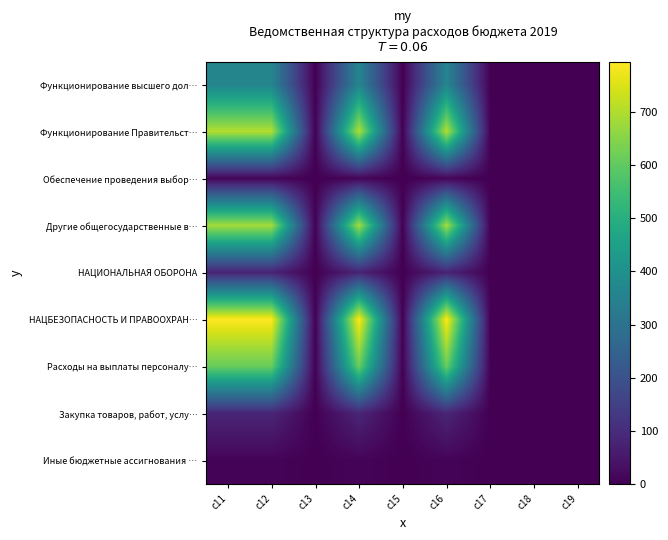

Reading left to right, list all the values displayed in this chart.

Функционирование высшего дол…: c11=361.0	c12=361.0	c13=0.0	c14=361.0	c15=0.0	c16=361.0	c17=0.0	c18=0.0	c19=0.0
Функционирование Правительст…: c11=703.9	c12=703.9	c13=0.0	c14=703.9	c15=0.0	c16=703.9	c17=0.0	c18=0.0	c19=0.0
Обеспечение проведения выбор…: c11=10.0	c12=10.0	c13=0.0	c14=10.0	c15=0.0	c16=10.0	c17=0.0	c18=0.0	c19=0.0
Другие общегосударственные в…: c11=686.0	c12=686.0	c13=0.0	c14=686.0	c15=0.0	c16=686.0	c17=0.0	c18=0.0	c19=0.0
НАЦИОНАЛЬНАЯ ОБОРОНА: c11=78.3	c12=78.3	c13=0.0	c14=78.3	c15=0.0	c16=78.3	c17=0.0	c18=0.0	c19=0.0
НАЦБЕЗОПАСНОСТЬ И ПРАВООХРАН…: c11=794.1	c12=794.1	c13=0.0	c14=794.1	c15=0.0	c16=794.1	c17=0.0	c18=0.0	c19=0.0
Расходы на выплаты персоналу…: c11=611.0	c12=611.0	c13=0.0	c14=611.0	c15=0.0	c16=611.0	c17=0.0	c18=0.0	c19=0.0
Закупка товаров, работ, услу…: c11=83.9	c12=83.9	c13=0.0	c14=83.9	c15=0.0	c16=83.9	c17=0.0	c18=0.0	c19=0.0
Иные бюджетные ассигнования …: c11=9.0	c12=9.0	c13=0.0	c14=9.0	c15=0.0	c16=9.0	c17=0.0	c18=0.0	c19=0.0